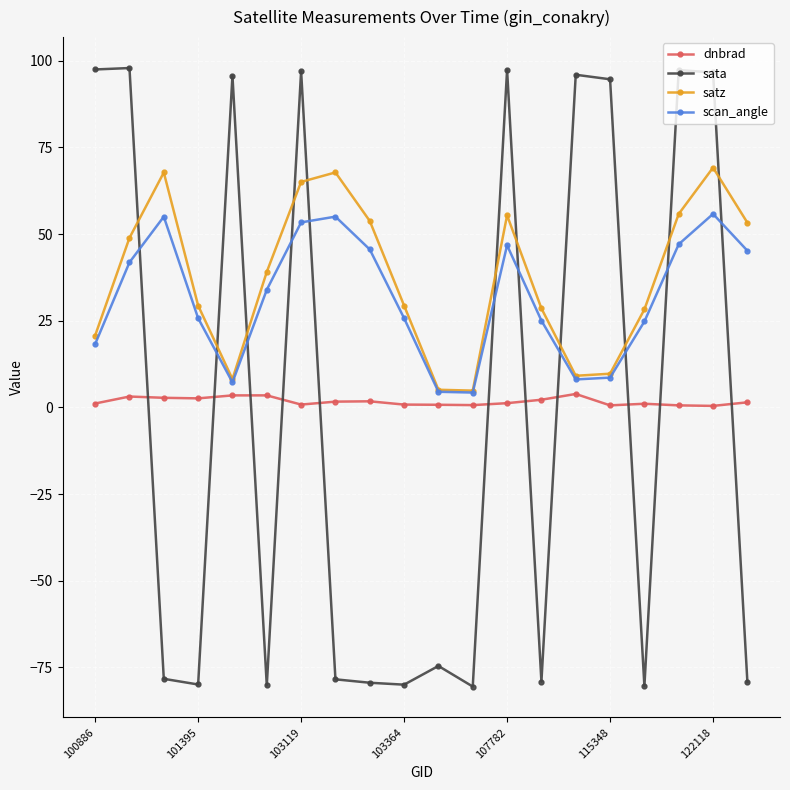

What are all the series names shown in the legend?

dnbrad, sata, satz, scan_angle